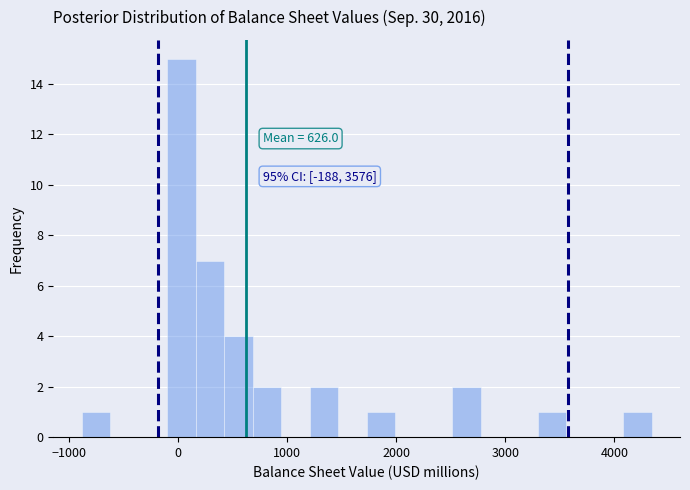

Read against the x-axis, roughly where is the centre of the tallest bar?

0